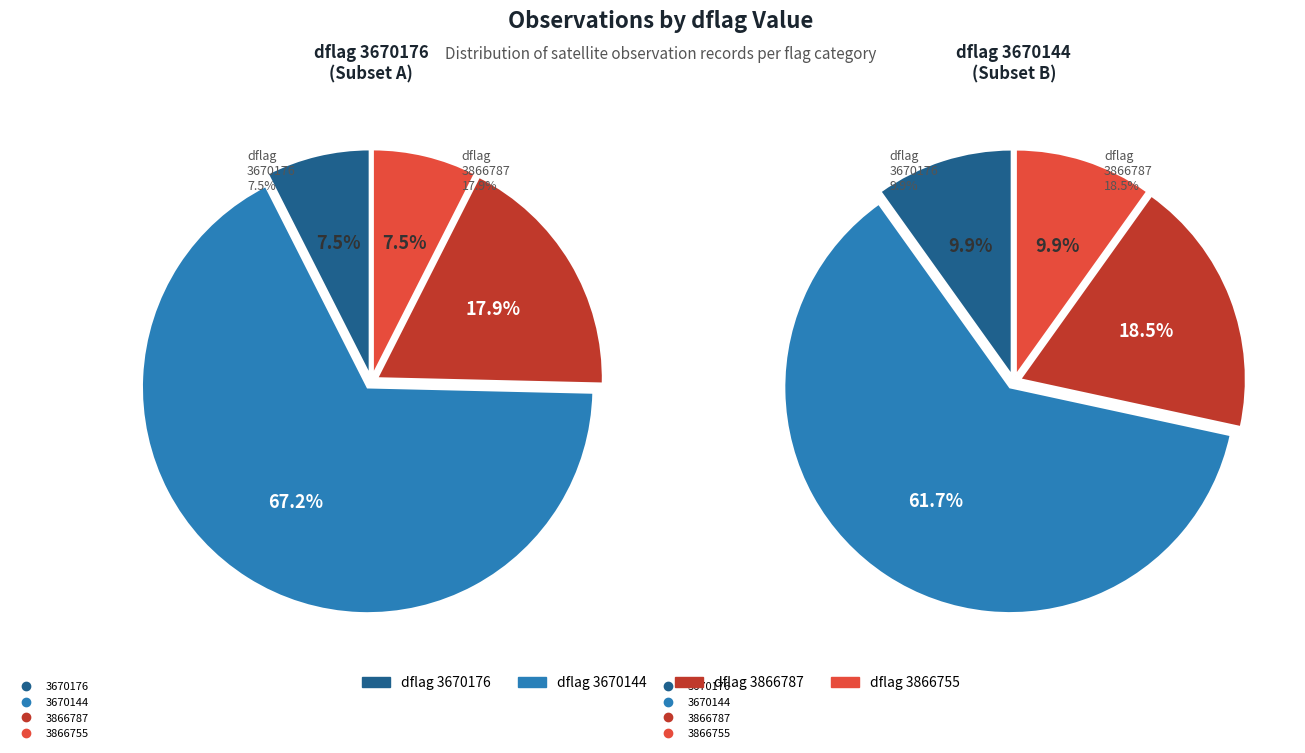

The 3670144 slice represents 33% of the pie. True or false?

False